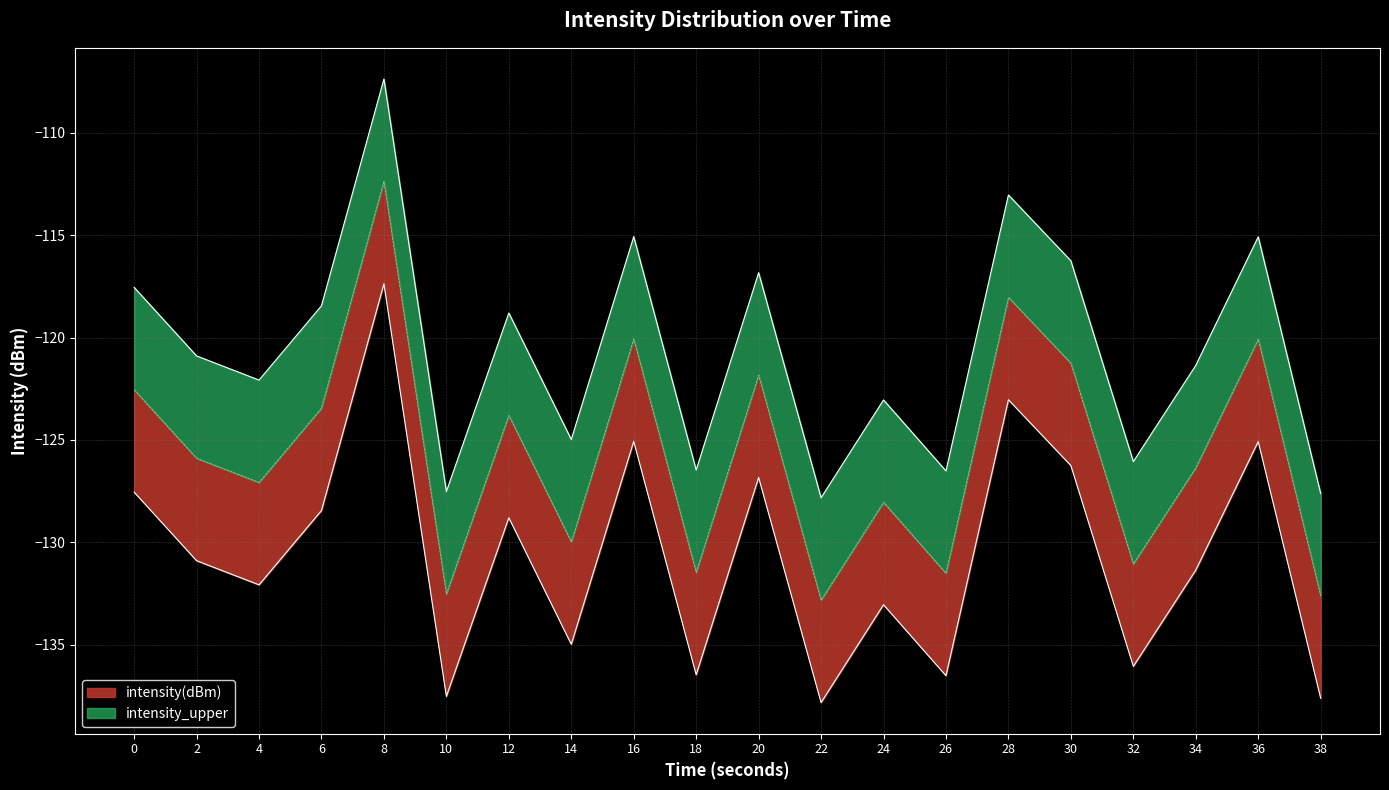

At which category does intensity(dBm) reach its first local peak?

8